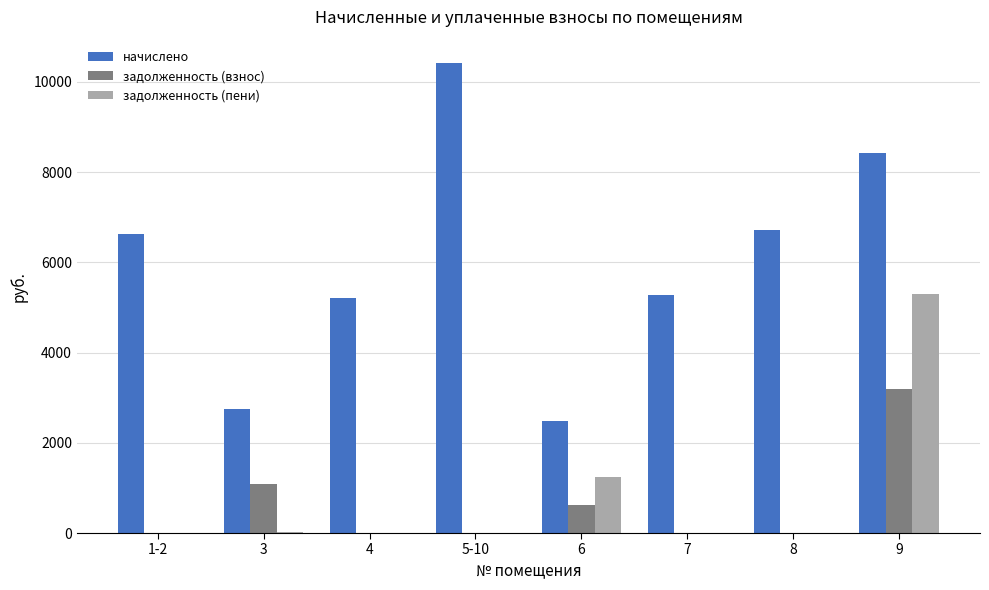

What is the maximum value shown in the chart?

10414.1